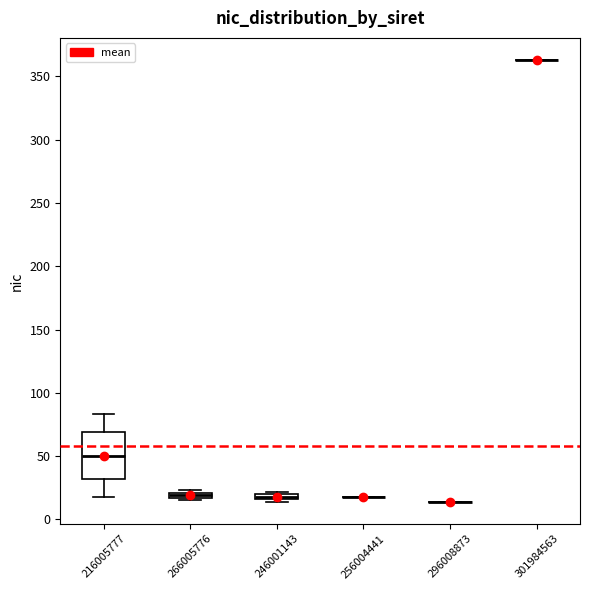

Which box is the tallest, from its lower edge to its upper edge?

216005777